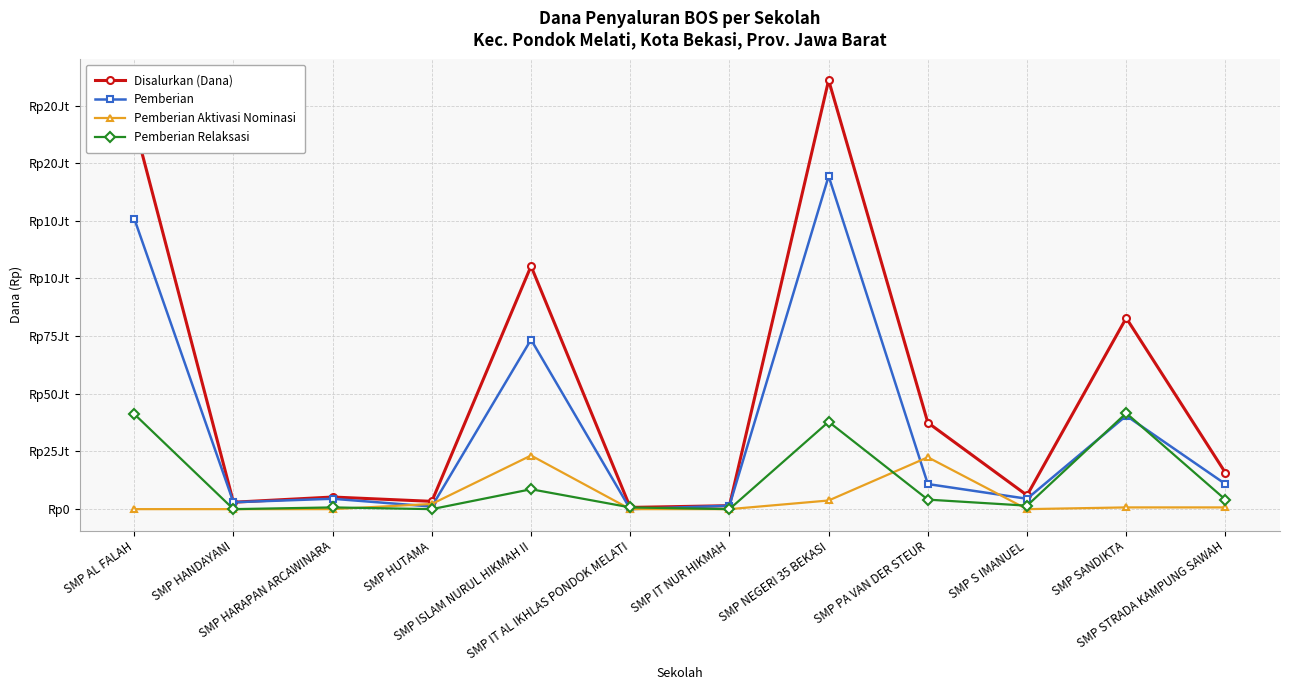

What are all the series names shown in the legend?

Disalurkan (Dana), Pemberian, Pemberian Aktivasi Nominasi, Pemberian Relaksasi